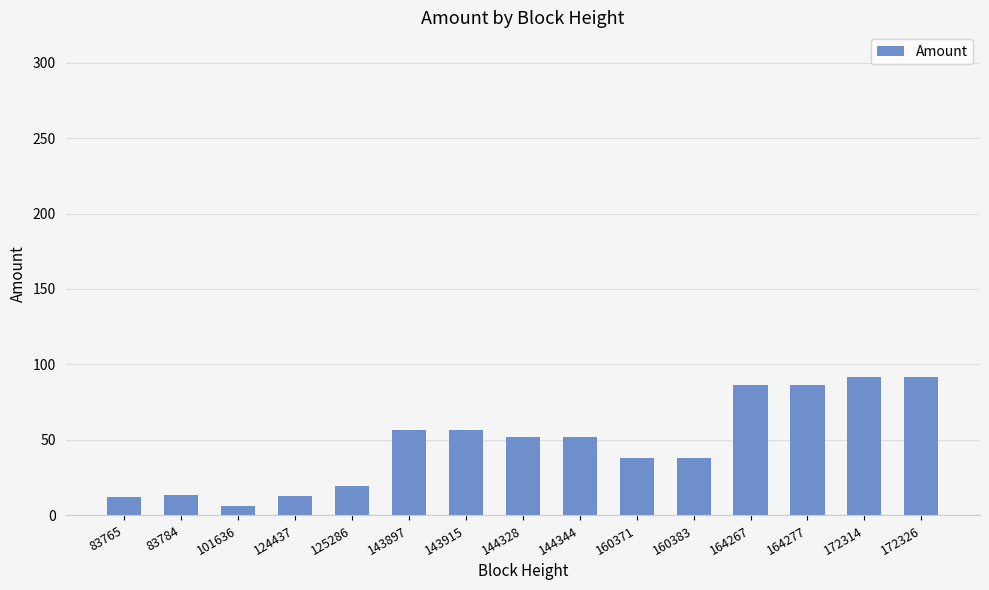

Which label corresponds to the smallest value in the chart?

101636